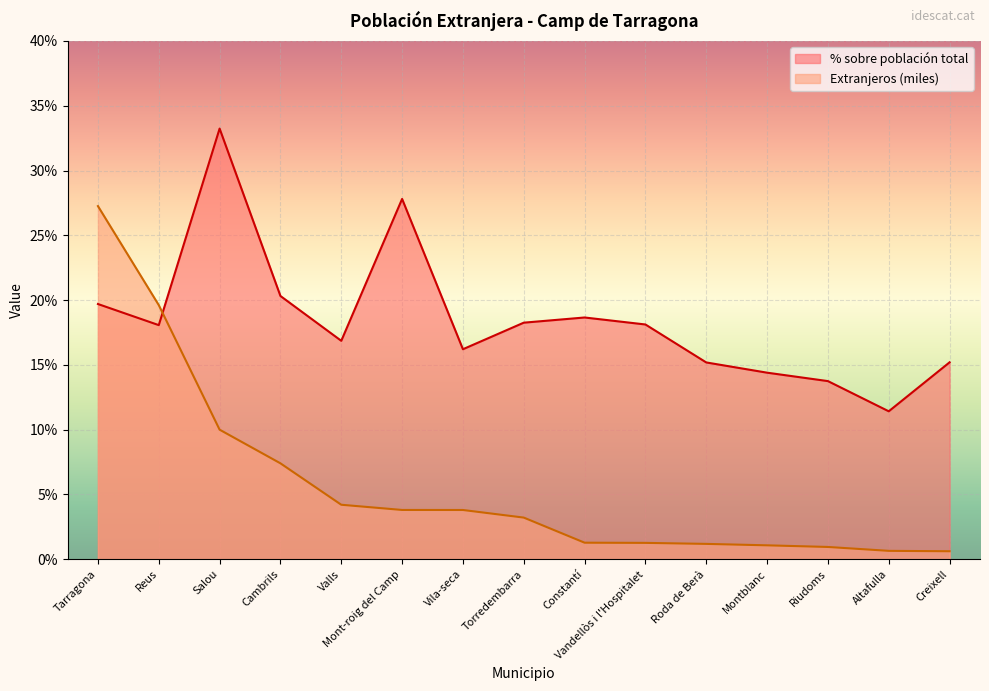

What is the minimum value shown in the chart?

0.6